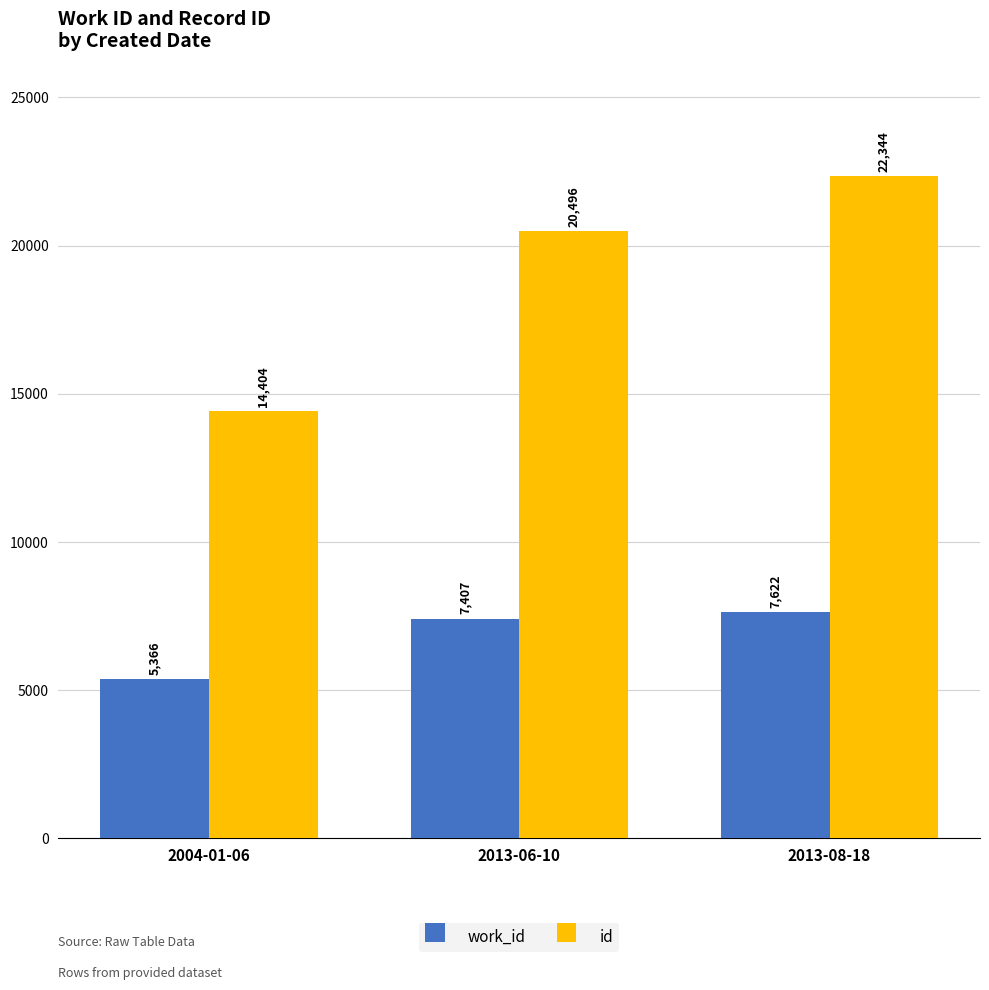

At which label does work_id reach its minimum?

2004-01-06